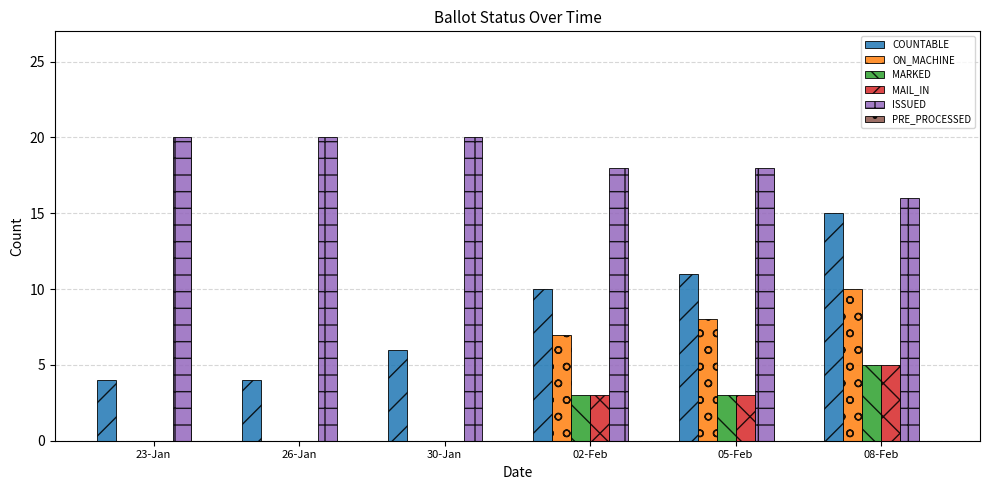

Are the bars grouped side by side (vs. stacked)?

Yes